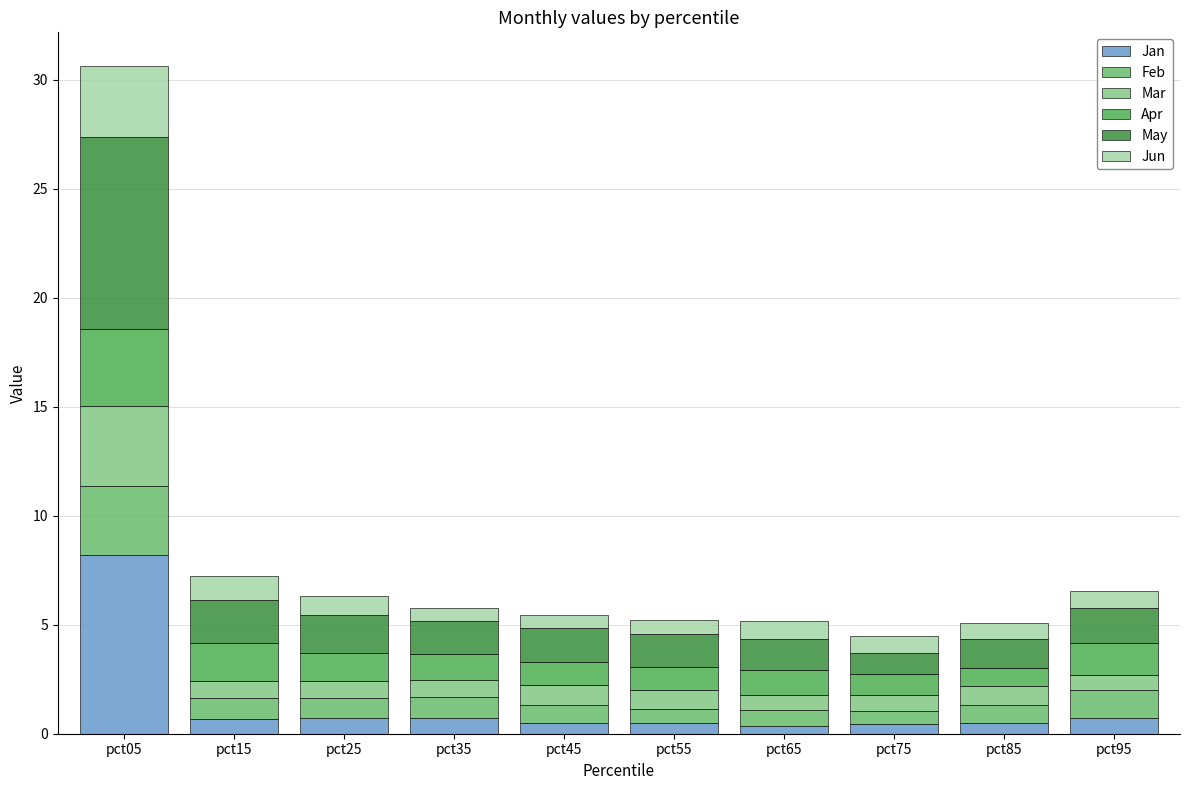

What is the value of the Jan bar at the 7th from the left?

0.4